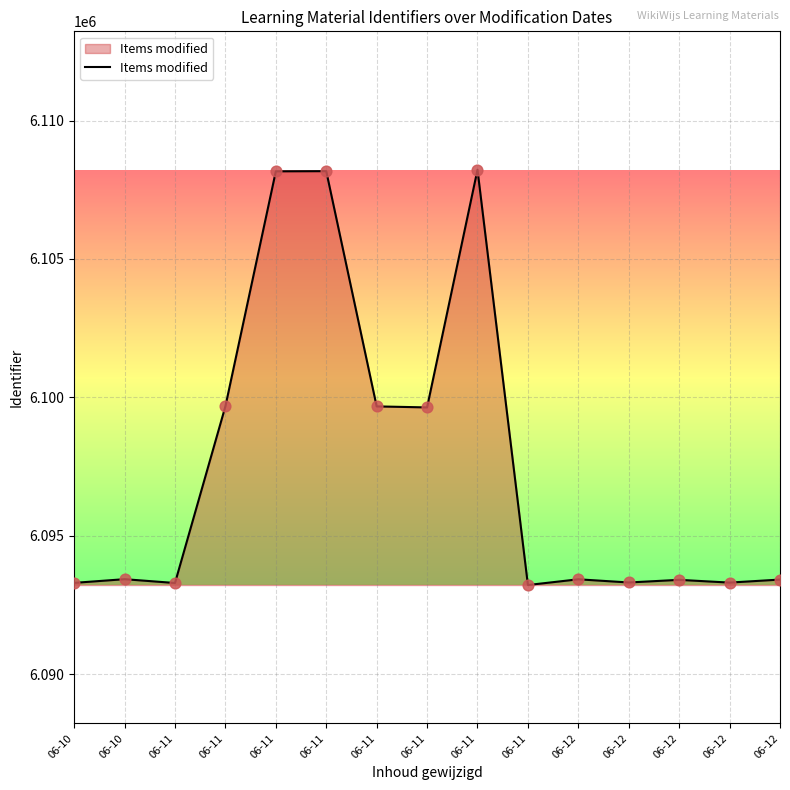

Does the chart have visible grid lines?

Yes